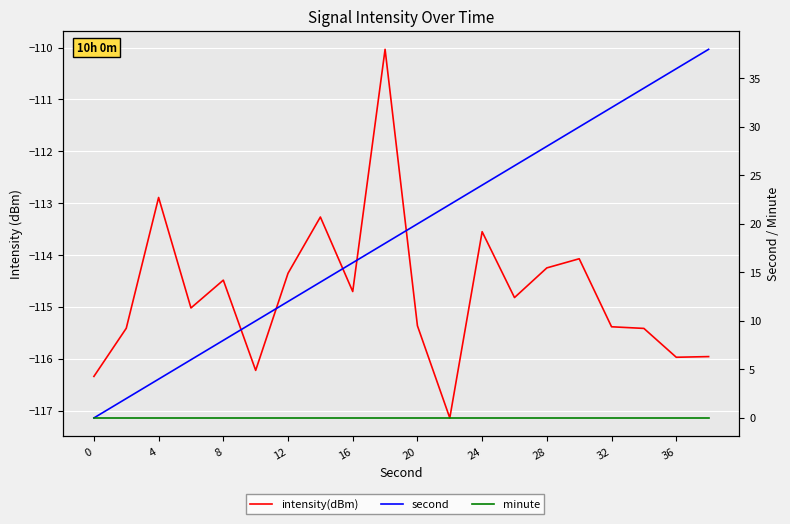

Which has a higher value, 28 or 20?

28